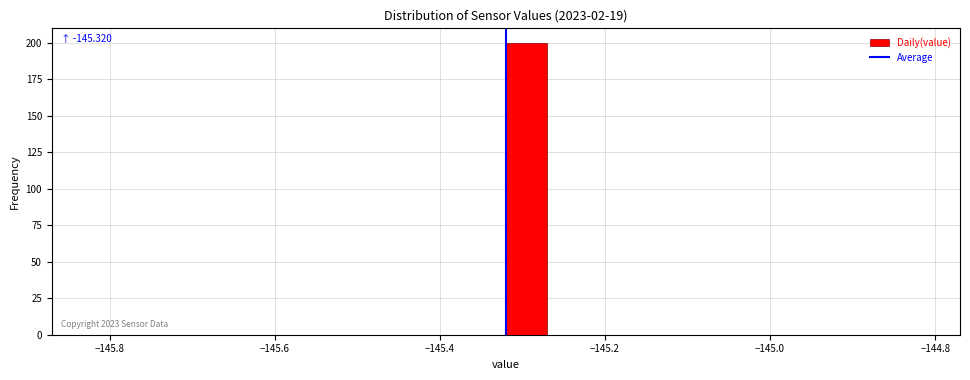

Read against the x-axis, roughly where is the centre of the tallest bar?

-145.30